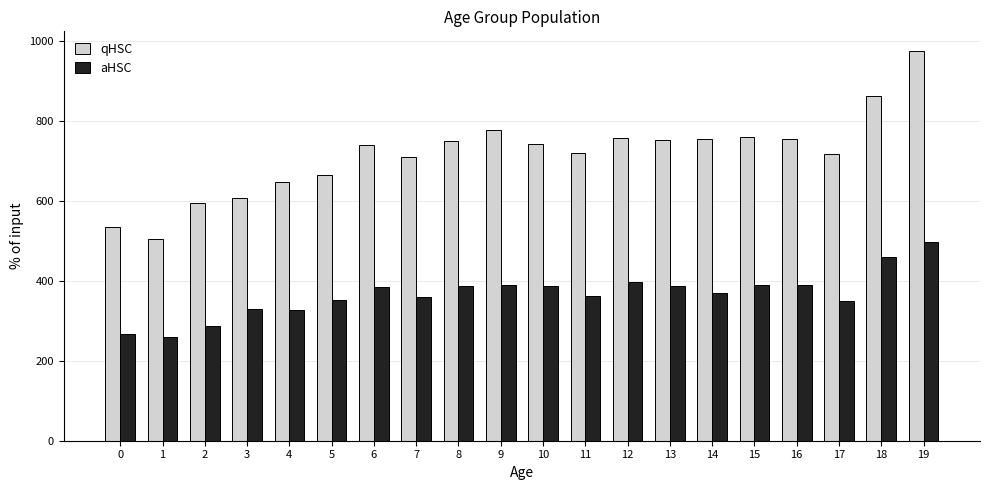

What are all the series names shown in the legend?

qHSC, aHSC